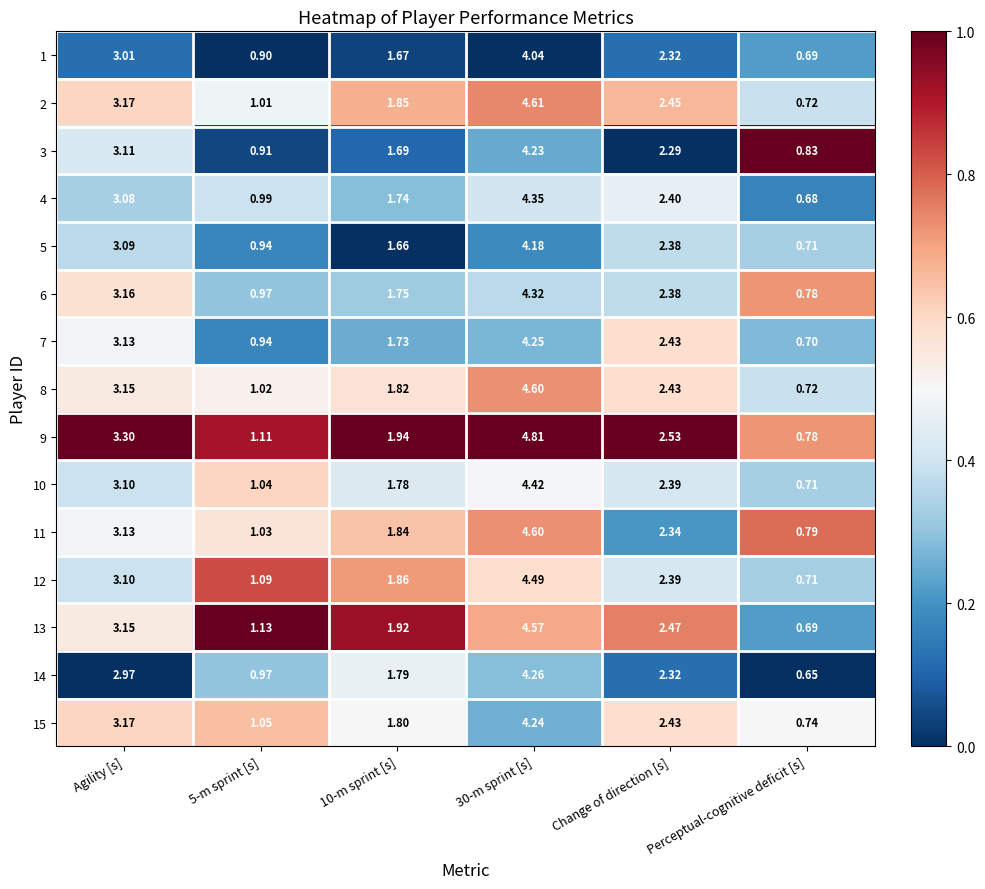

At which label does 4 first exceed 2?

Agility [s]